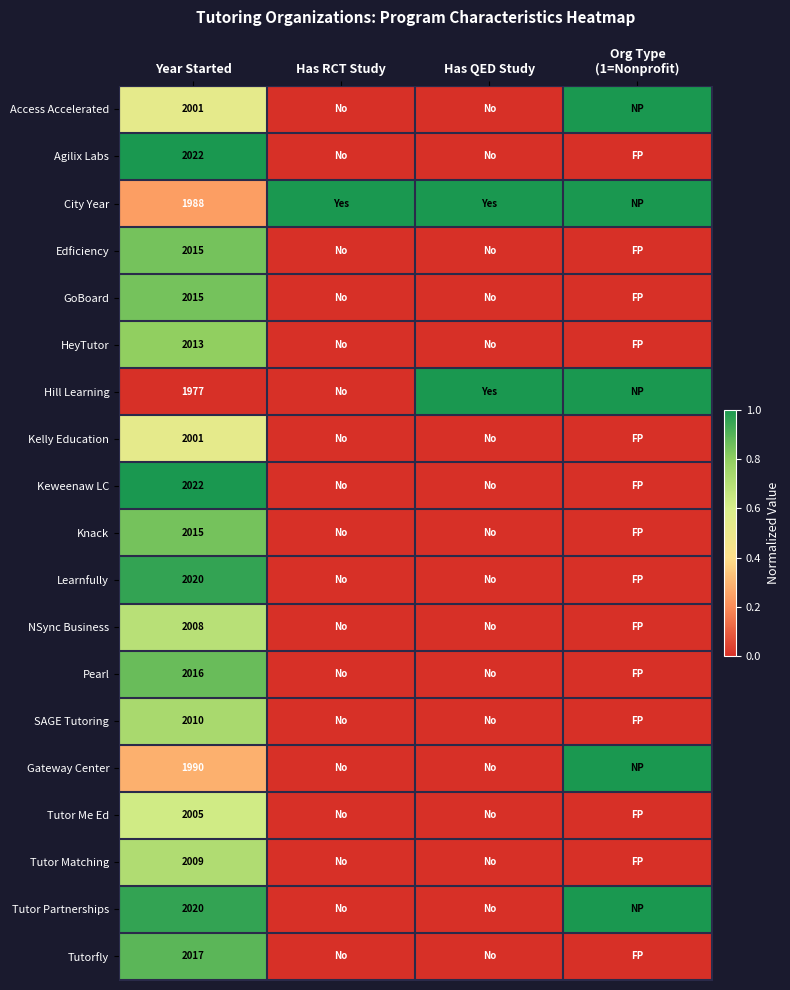

Count the number of categories in the chart.

4